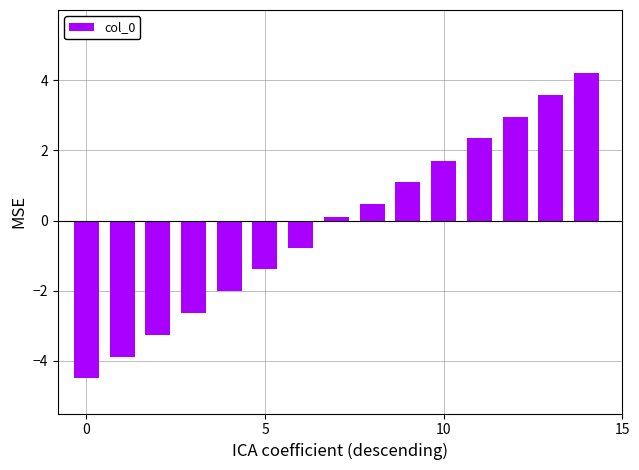

What is the average value?

-0.1